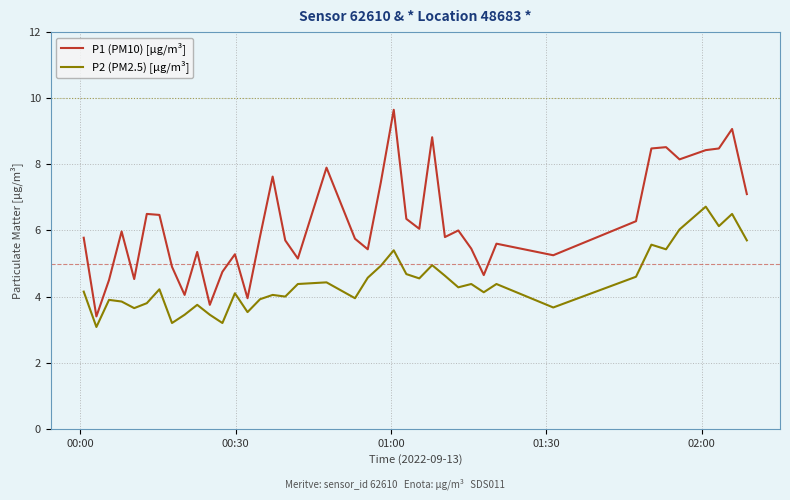

Which series has the widest spread of values?

P1 (PM10) [µg/m³]